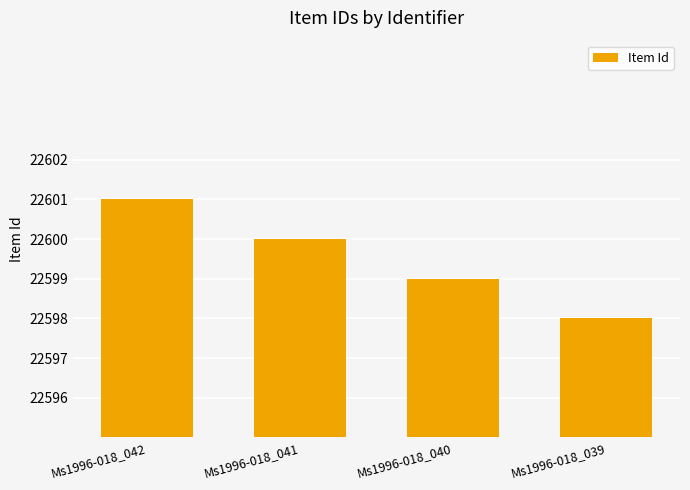

What is the change in value from Ms1996-018_041 to Ms1996-018_039?

-2